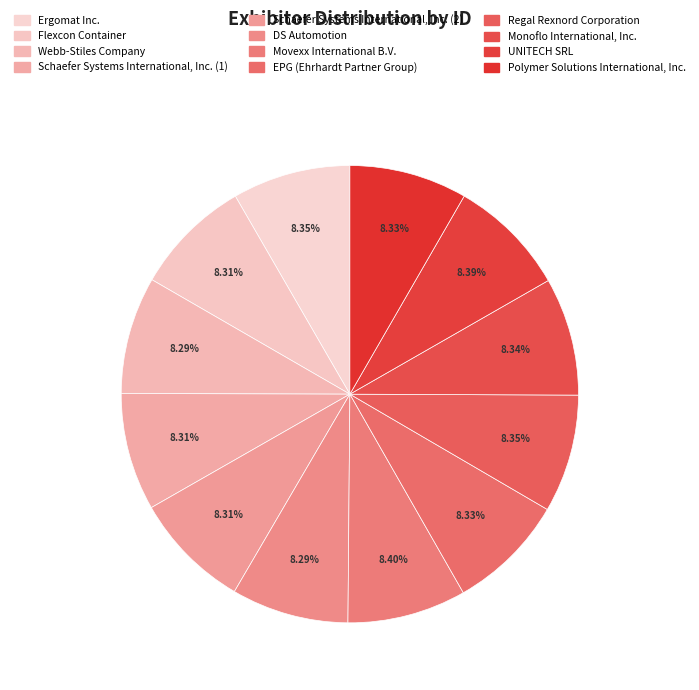

How many segments does this pie chart have?

12